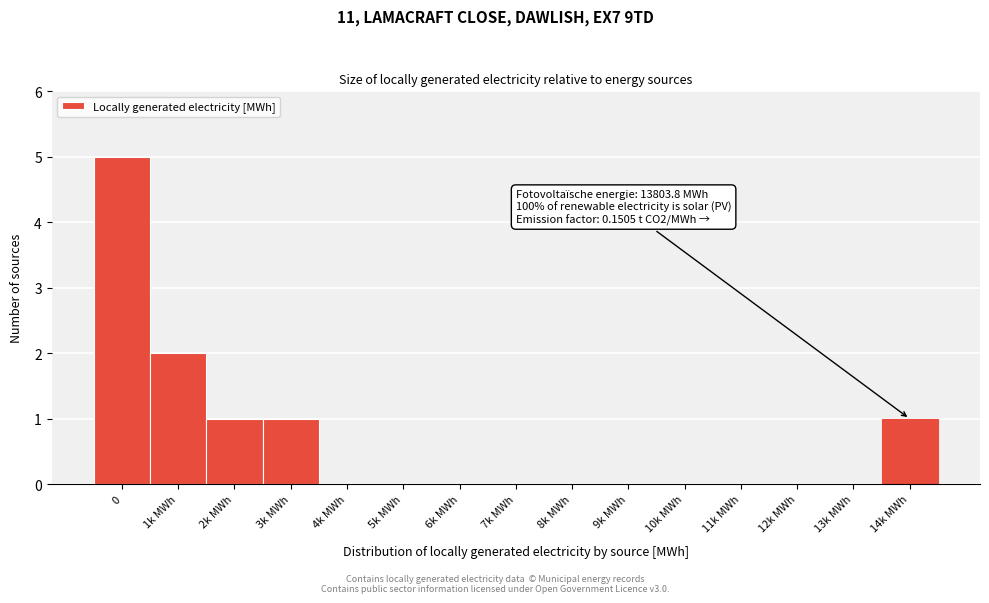

Reading left to right, extract all data points from this chart.

0=5	1k MWh=2	2k MWh=1	3k MWh=1	4k MWh=0	5k MWh=0	6k MWh=0	7k MWh=0	8k MWh=0	9k MWh=0	10k MWh=0	11k MWh=0	12k MWh=0	13k MWh=0	14k MWh=1